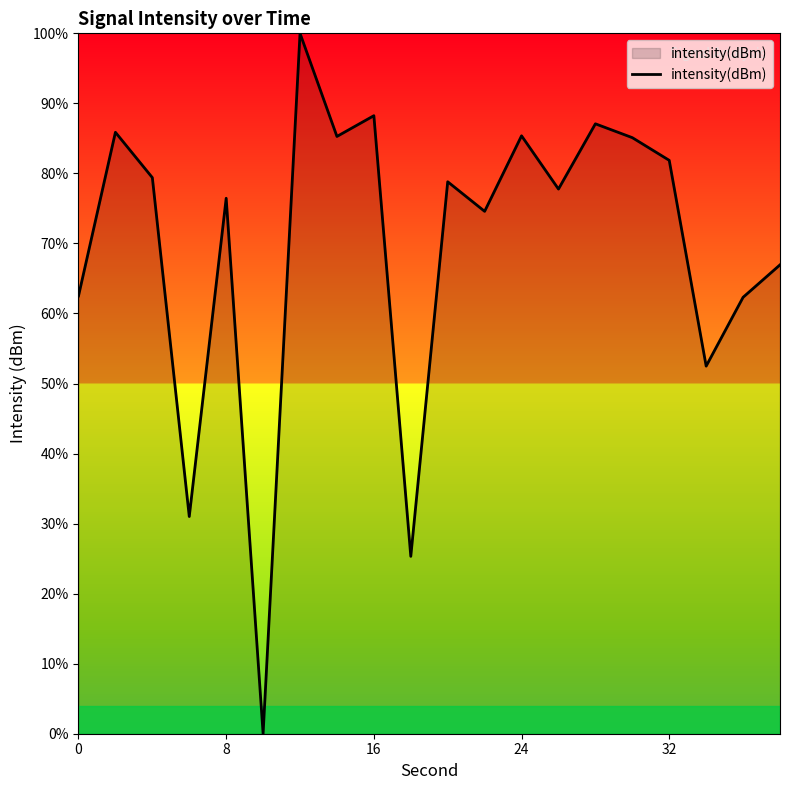

Does the chart have visible grid lines?

No